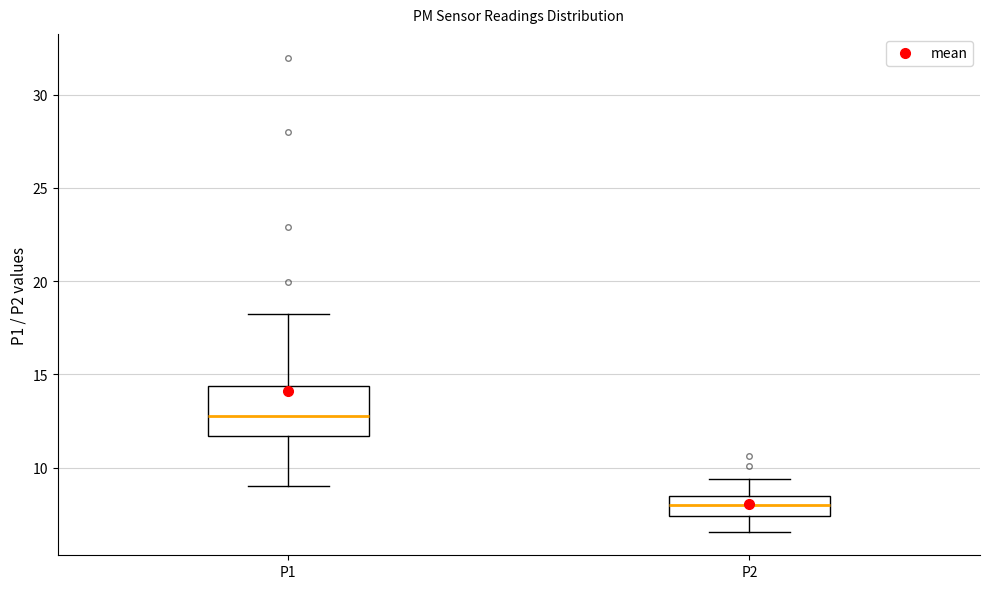

Which box's median line is the lowest?

P2